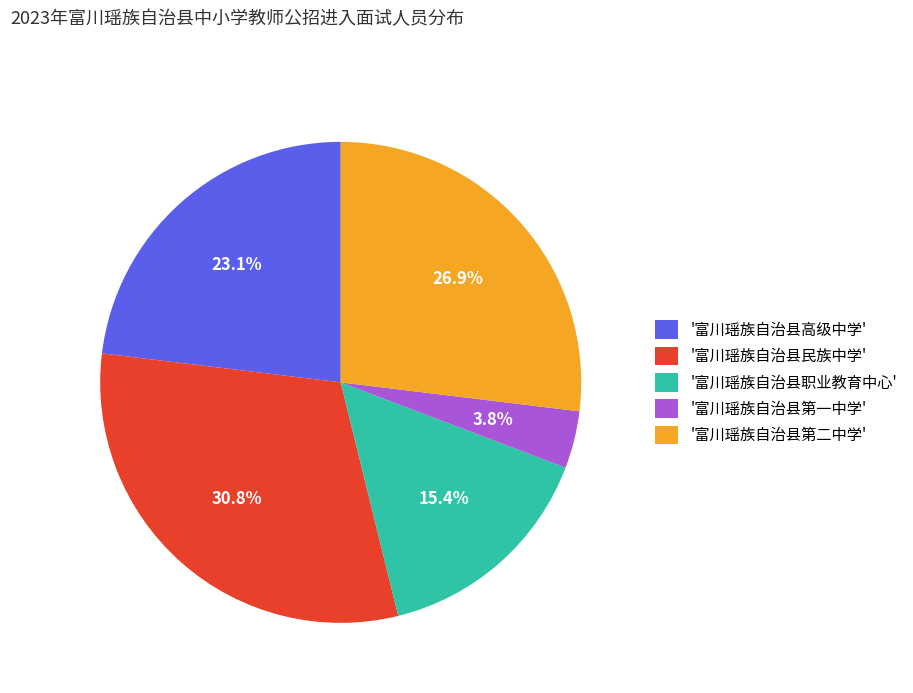

To the nearest percent, what is the difference between the largest and smallest slice percentages?

27%